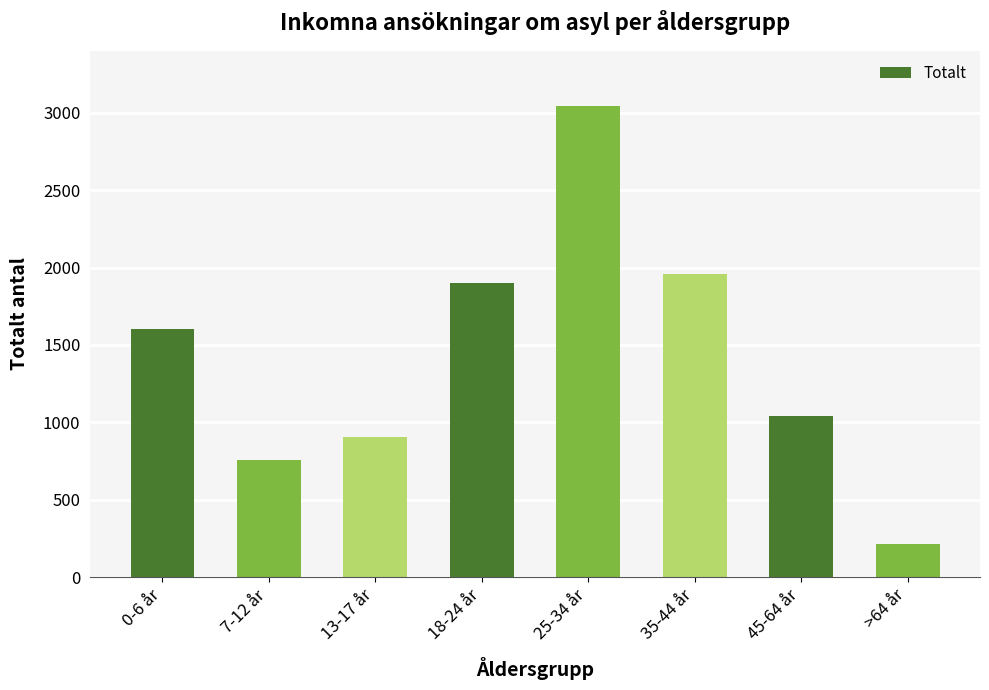

Reading right to left, extract all data points from this chart.

211	1043	1957	3046	1901	902	754	1605